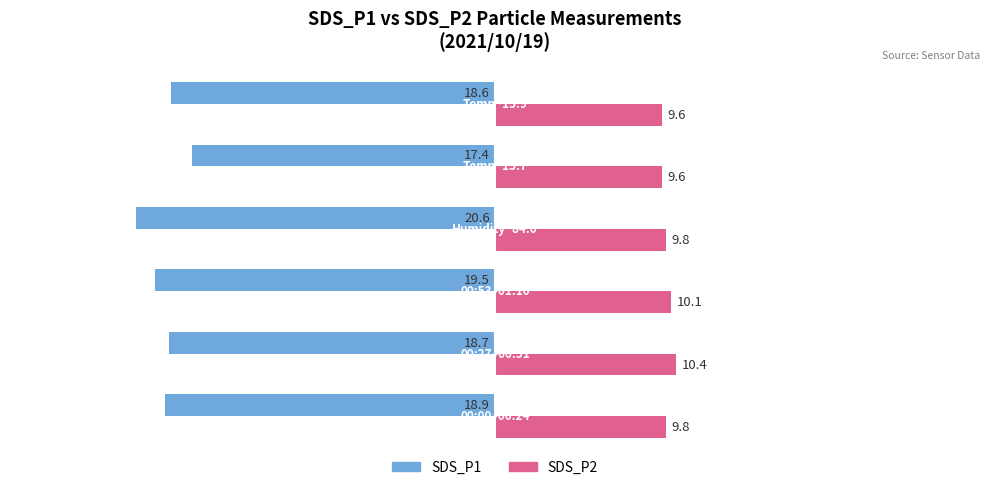

Read the SDS_P1 value at Temp~15.7.

-17.4